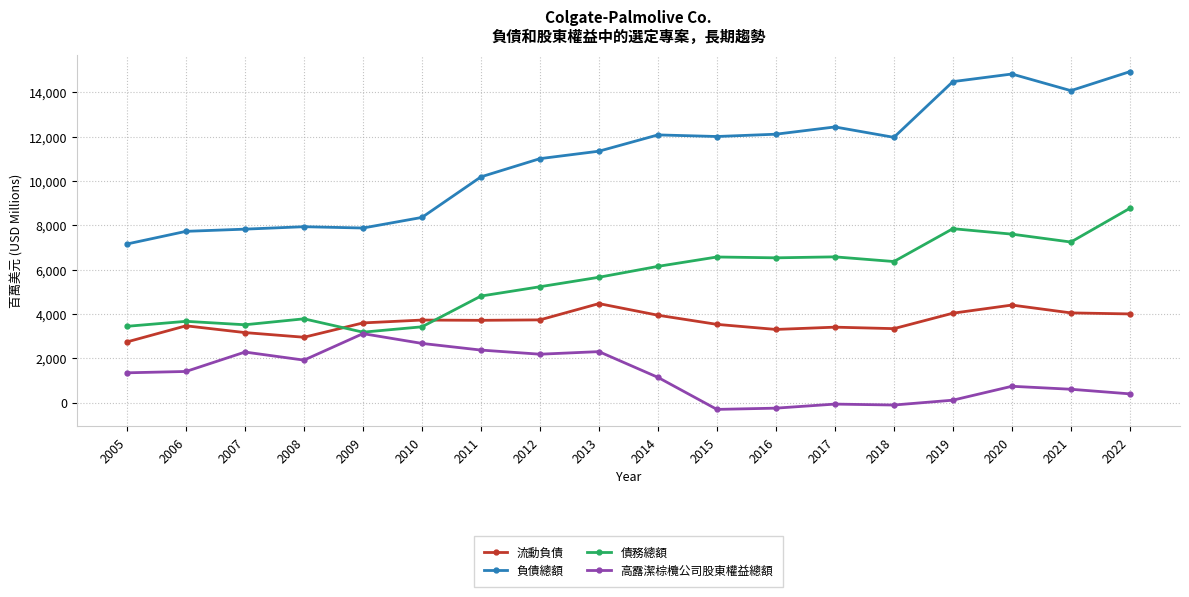

Is it true that 負債總額 equals 14819 at 2020?

True